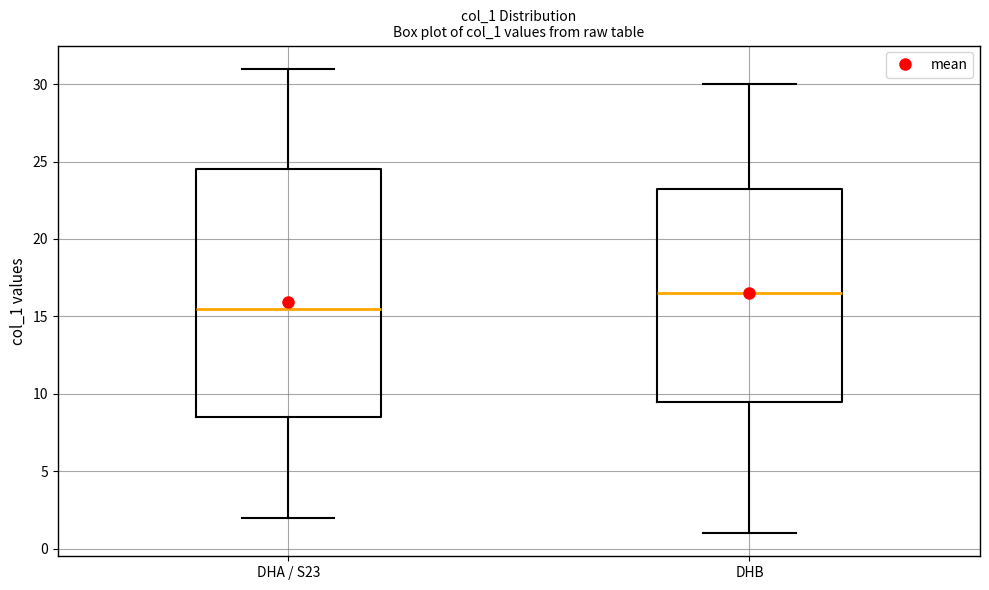

Reading left to right, read every box against the y-axis: the position of its median line, the range the box covers, and the ends of its whiskers. The values are not printed on the chart, so give them approximately, as read against the axis.

DHA / S23: median 15.5, box 8.5 to 24.5, whiskers 2.0 to 31.0
DHB: median 16.5, box 9.5 to 23.5, whiskers 1.0 to 30.0